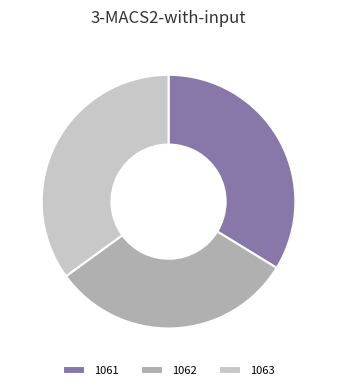

What is the ratio of the value at 1063 to the value at 1061?

1.0